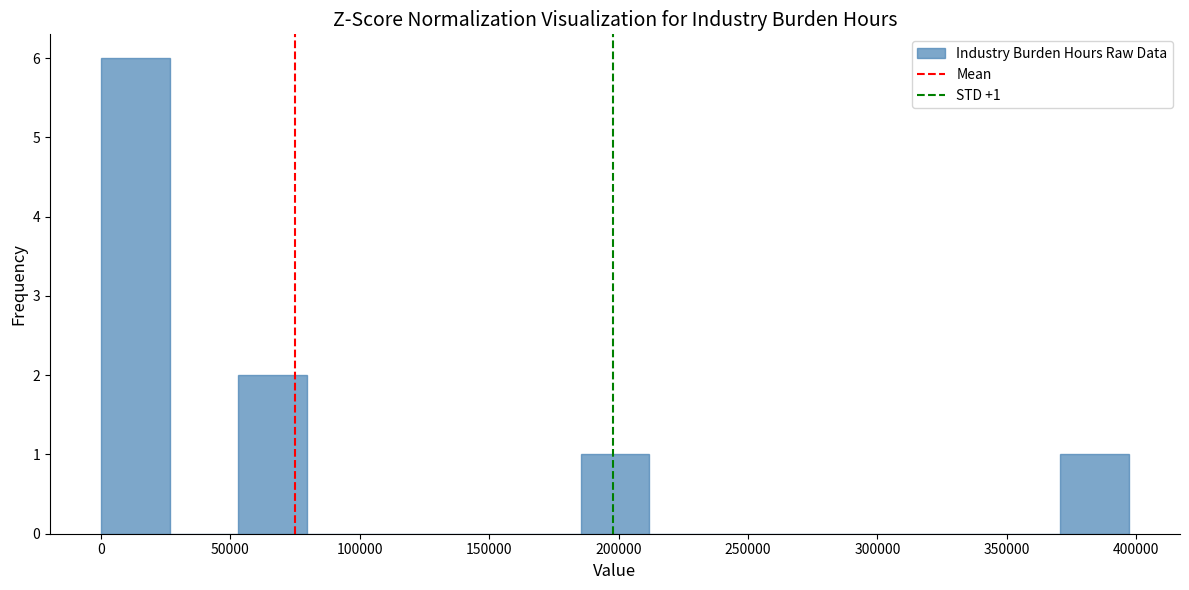

Which range on the x-axis has the tallest bar?

0 to 25000